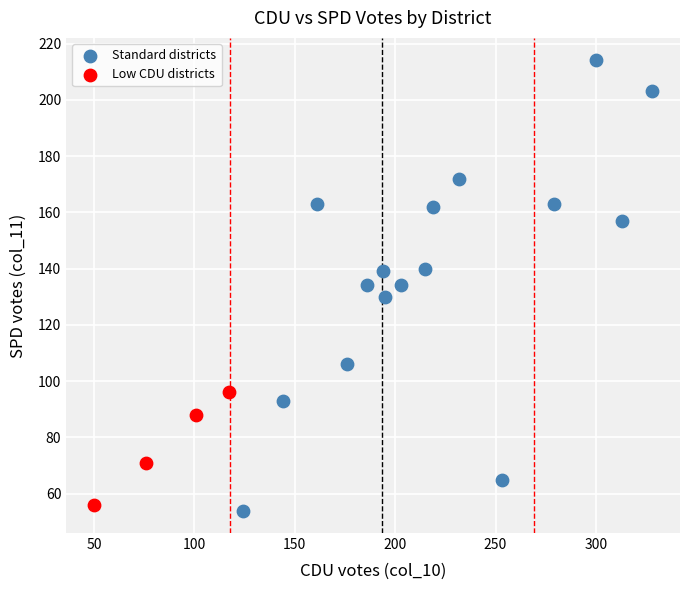

Which series has the largest Y range (max minus min)?

Standard districts